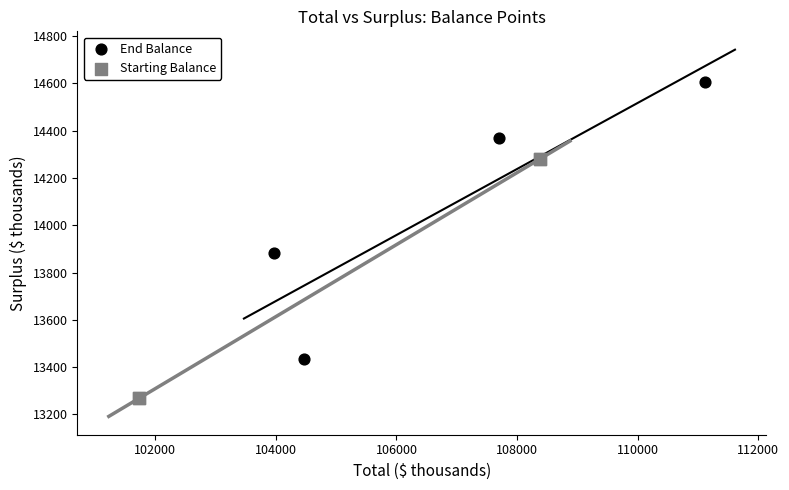

Which series reaches the minimum Y coordinate?

Starting Balance